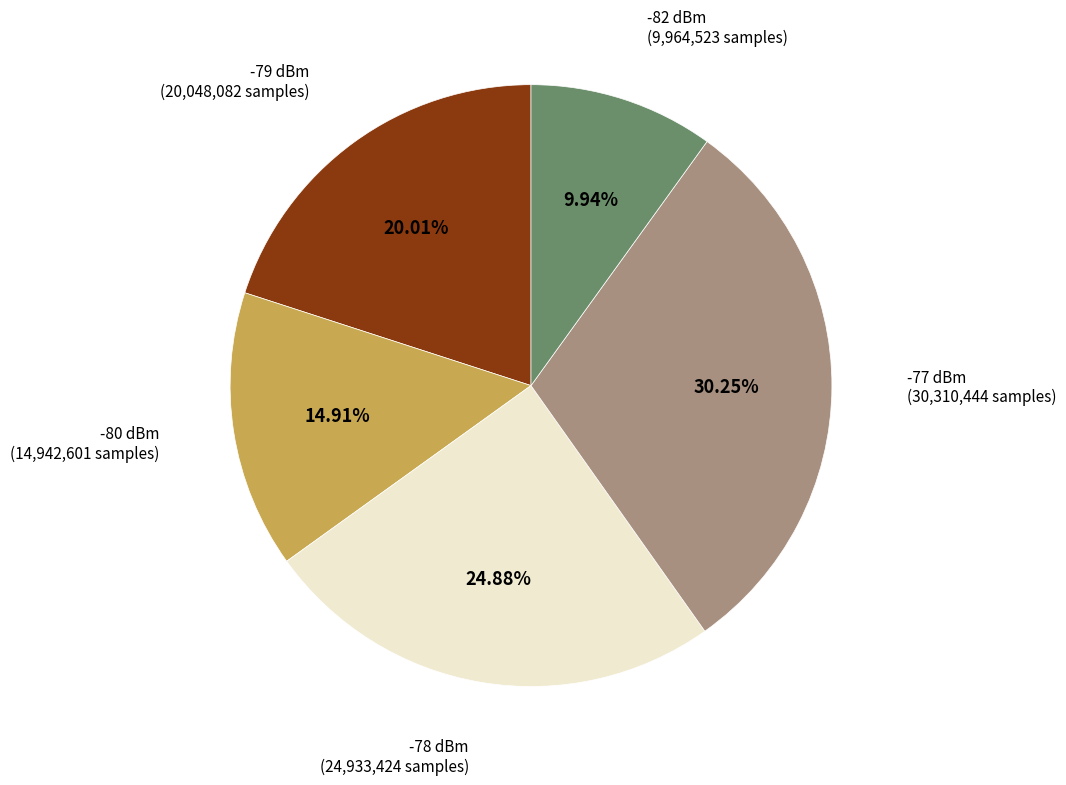

Is there any slice that represents more than half of the pie?

No